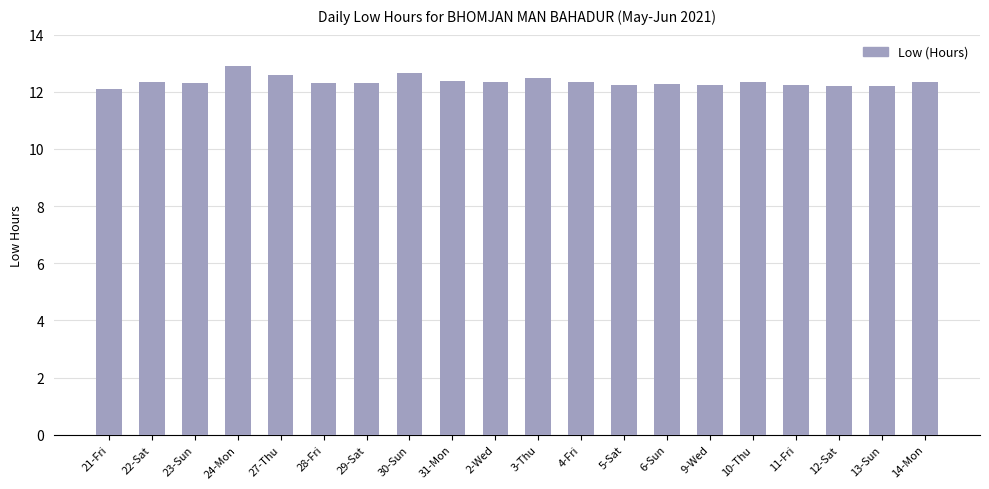

What is the maximum value shown in the chart?

12.9